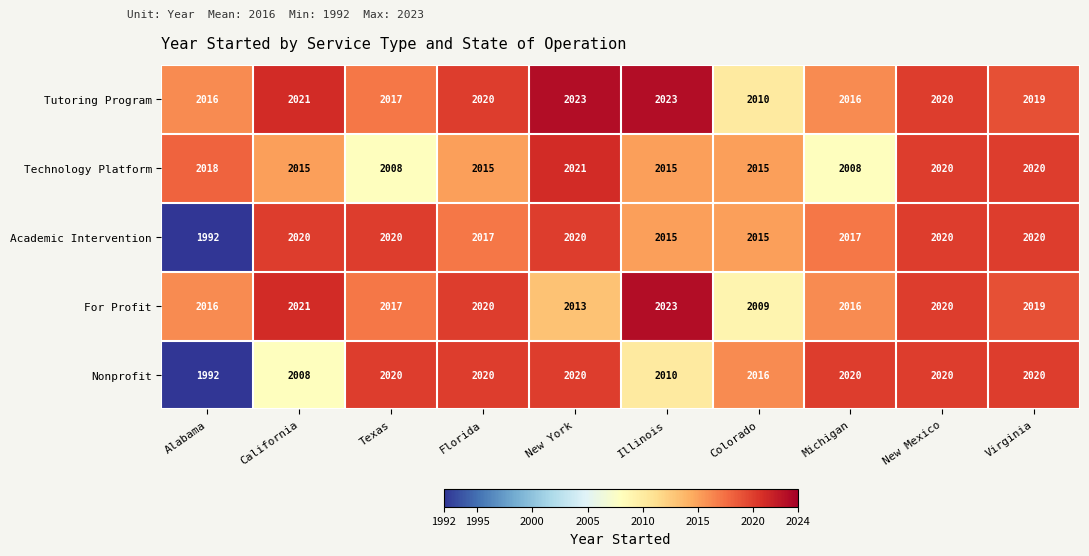

How many data points does each series have?

10